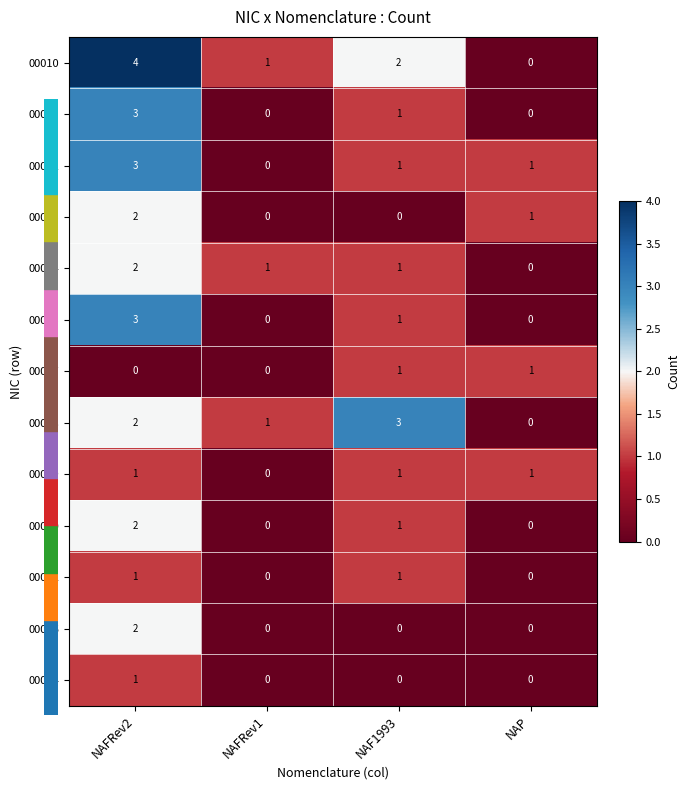

Where does the 00013 series first go above 1?

NAFRev2